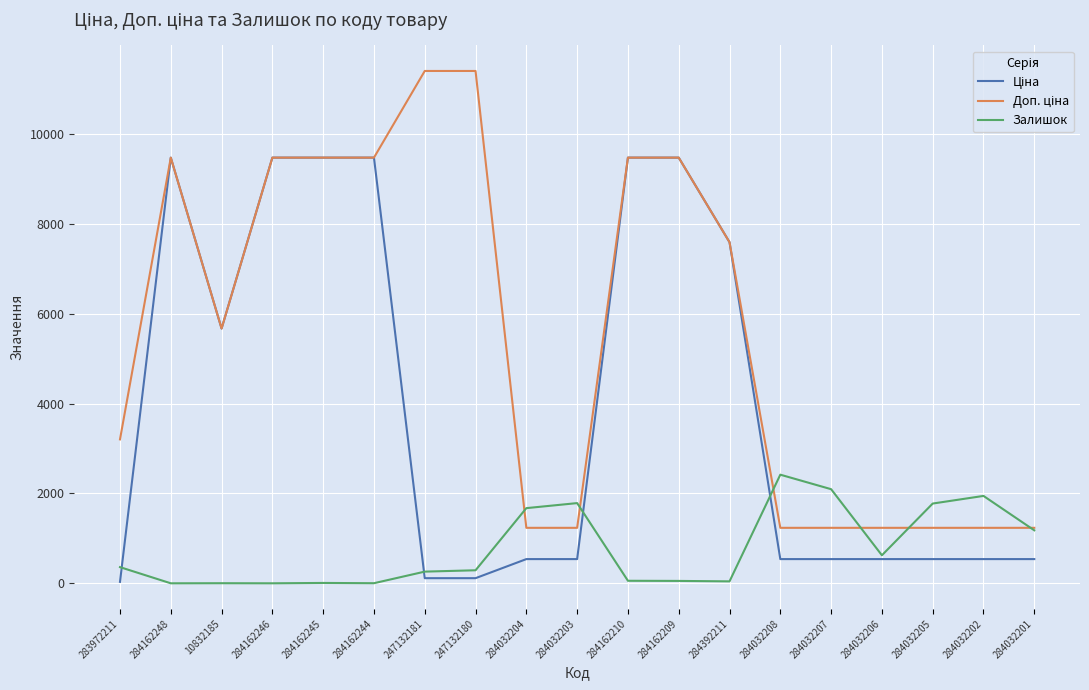

What is the total value across all series at 284032208?

4193.4